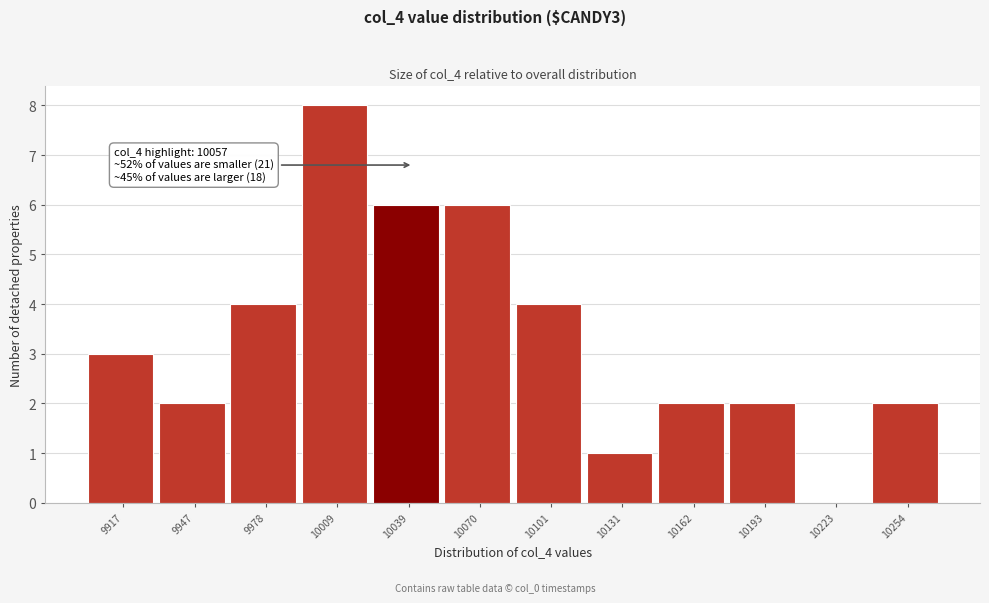

Reading left to right, transcribe all the data shown in this chart.

9917=3	9947=2	9978=4	10009=8	10039=6	10070=6	10101=4	10131=1	10162=2	10193=2	10223=0	10254=2